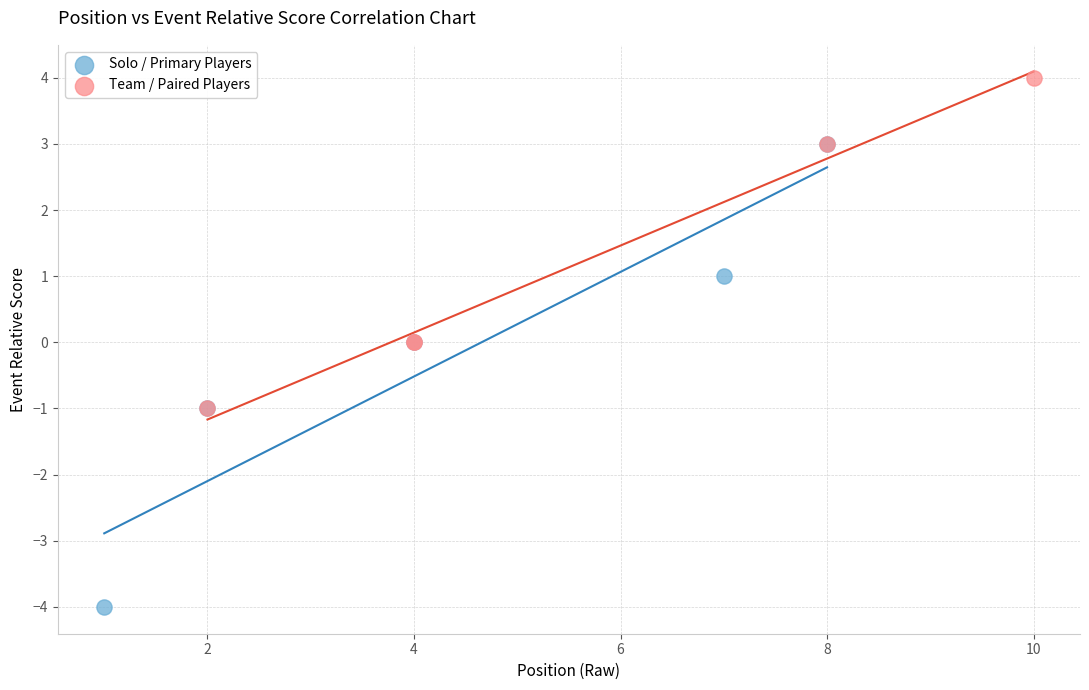

Which series reaches the minimum Y coordinate?

Solo / Primary Players